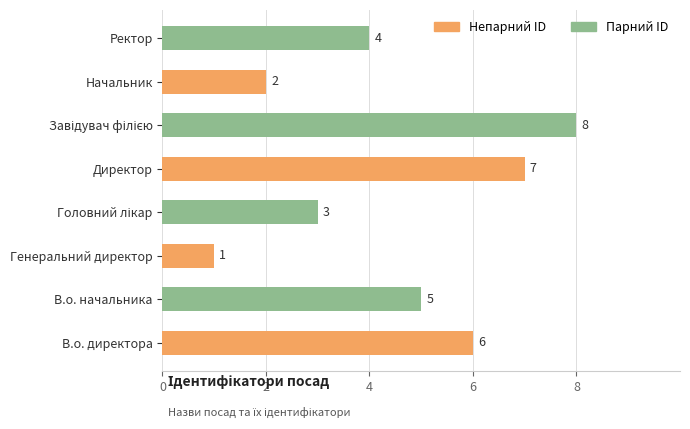

Reading bottom to top, transcribe all the data shown in this chart.

6	5	1	3	7	8	2	4